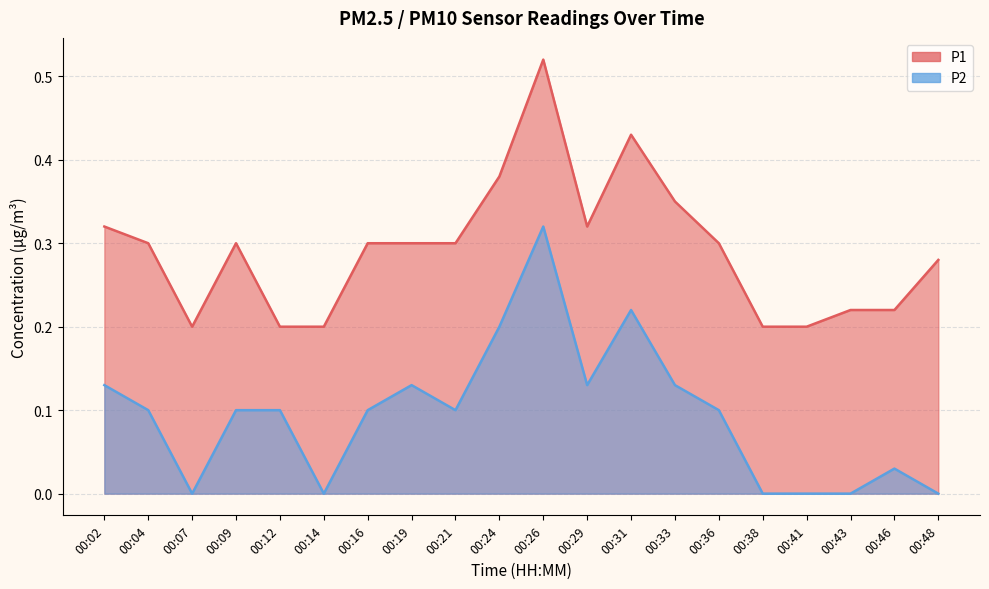

Reading left to right, list all the values displayed in this chart.

P1: 0.3	0.3	0.2	0.3	0.2	0.2	0.3	0.3	0.3	0.4	0.5	0.3	0.4	0.3	0.3	0.2	0.2	0.2	0.2	0.3
P2: 0.1	0.1	0.0	0.1	0.1	0.0	0.1	0.1	0.1	0.2	0.3	0.1	0.2	0.1	0.1	0.0	0.0	0.0	0.0	0.0